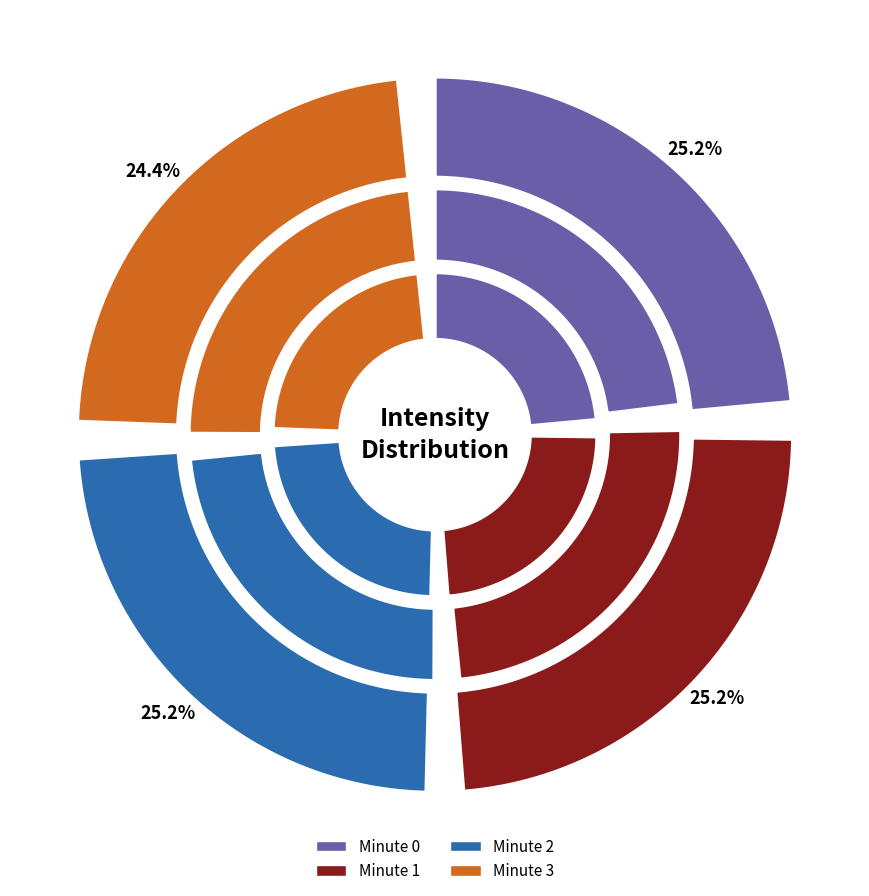

Is Minute 1 the majority of the pie?

No